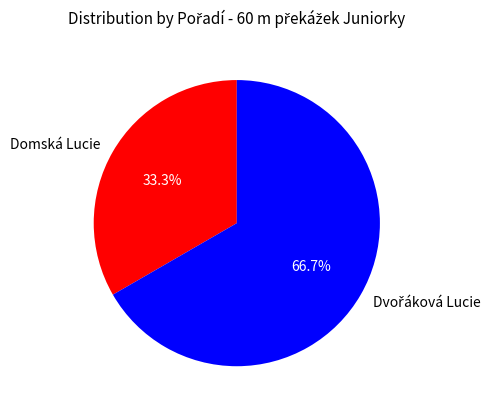

Is it true that Domská Lucie is 46% of the pie?

False